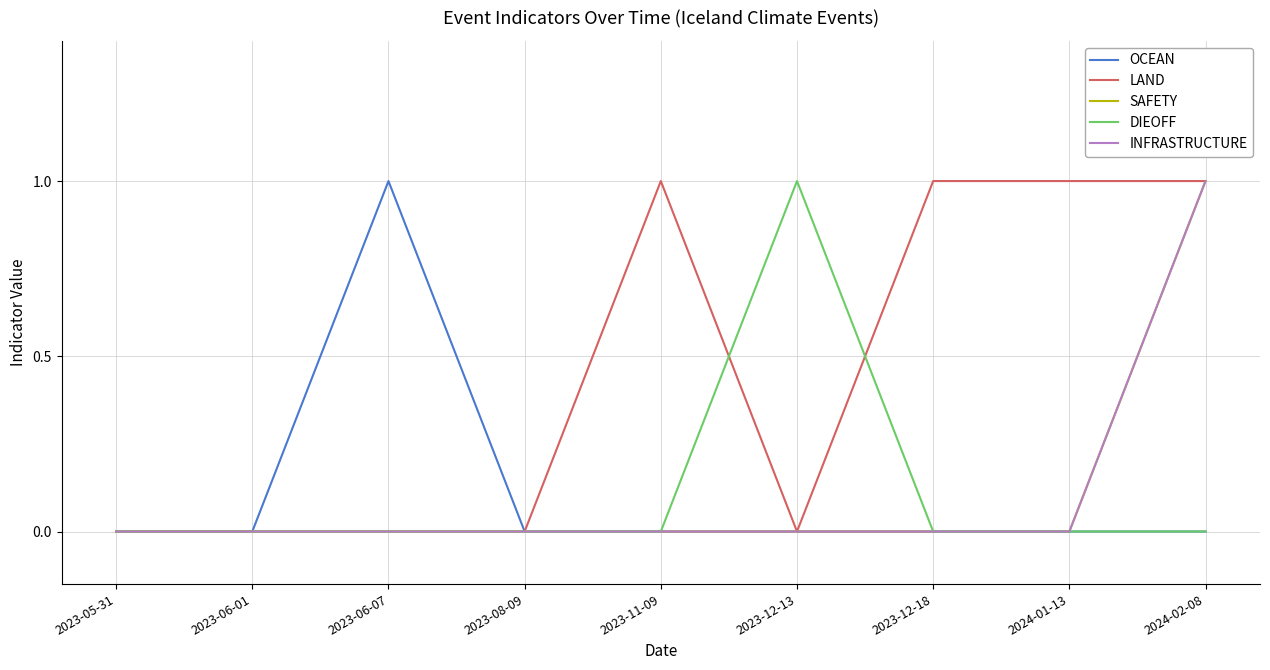

What is the sum of the INFRASTRUCTURE values at 2023-05-31 and 2024-02-08?

1